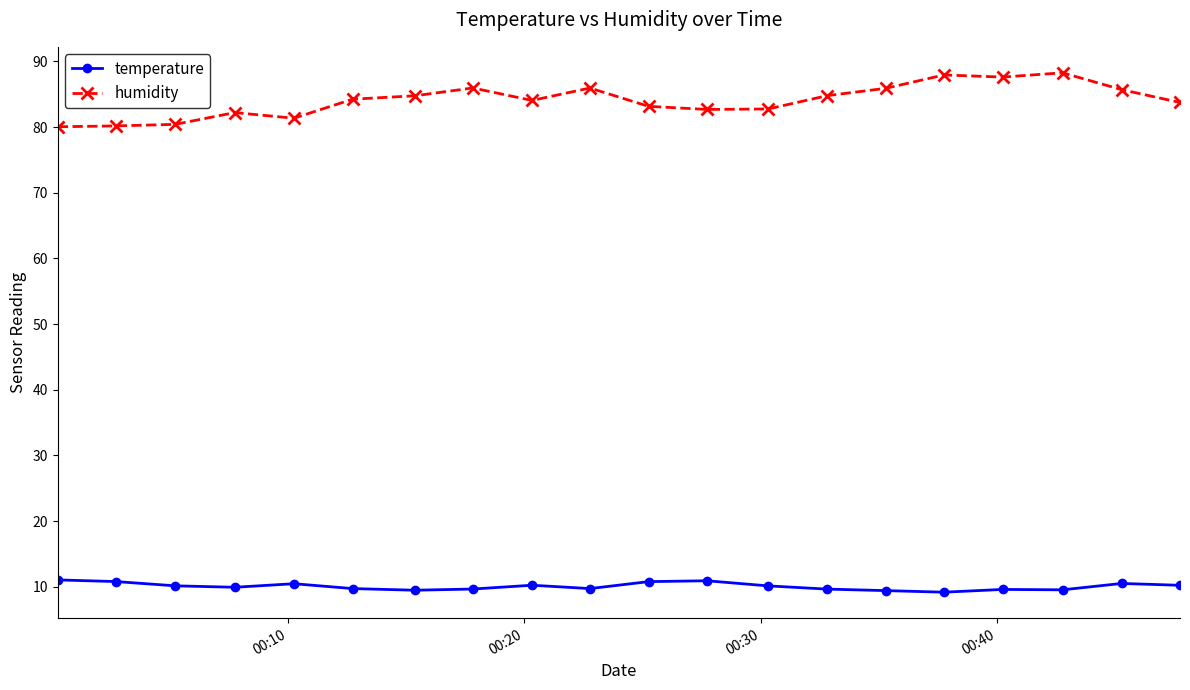

Does the chart display data point markers on the line(s)?

Yes